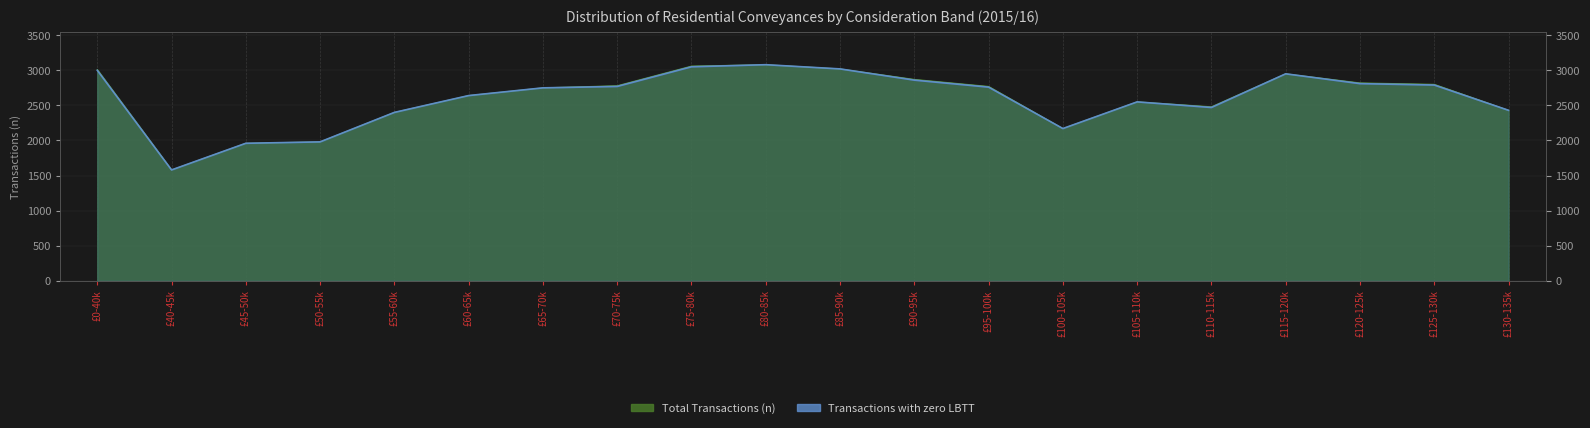

Where is the first local minimum for Transactions with zero LBTT?

£40-45k